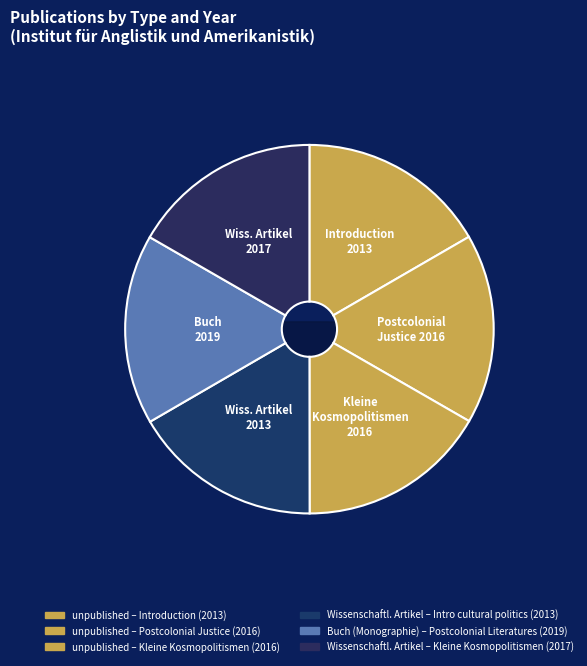

The Wissenschaftlicher Artikel (2013) slice represents 3% of the pie. True or false?

False